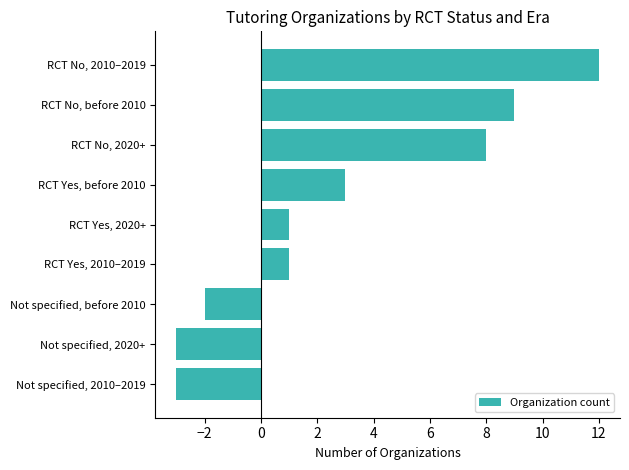

The value at RCT Yes, 2010–2019 is 1. True or false?

True